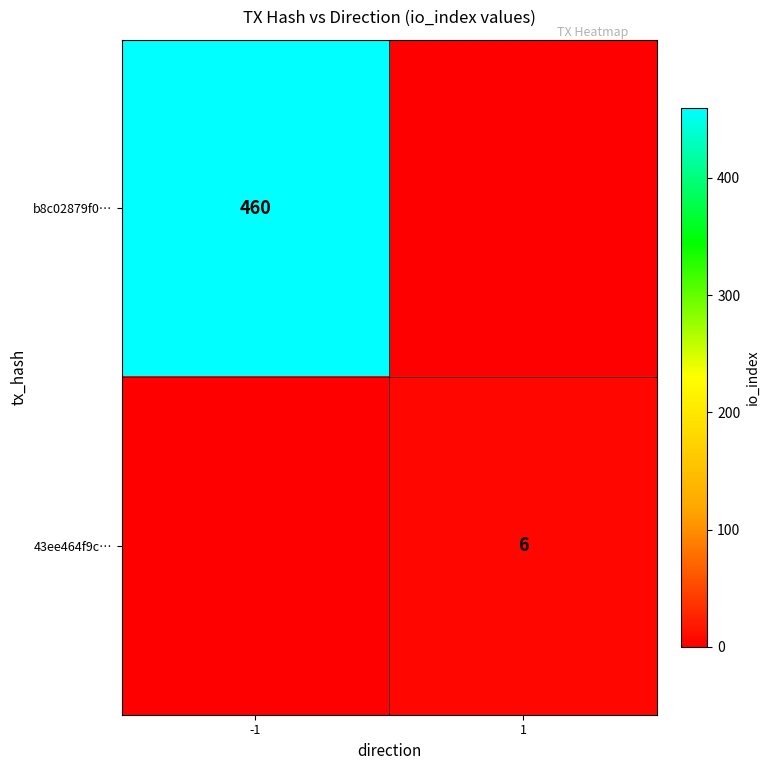

Is it true that 43ee464f9c… equals 6 at 1?

True